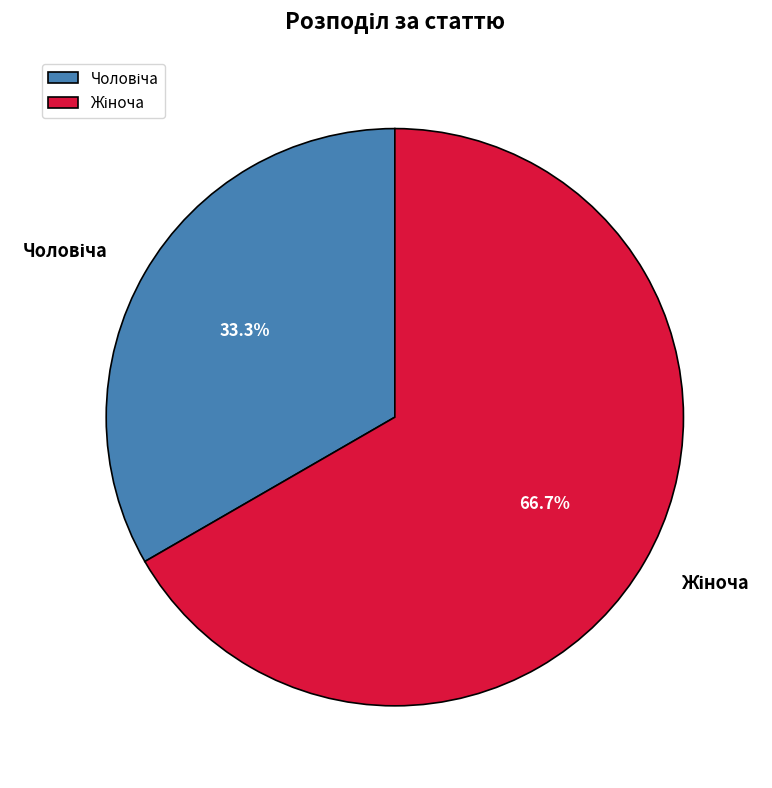

Does any single category account for the majority?

Yes